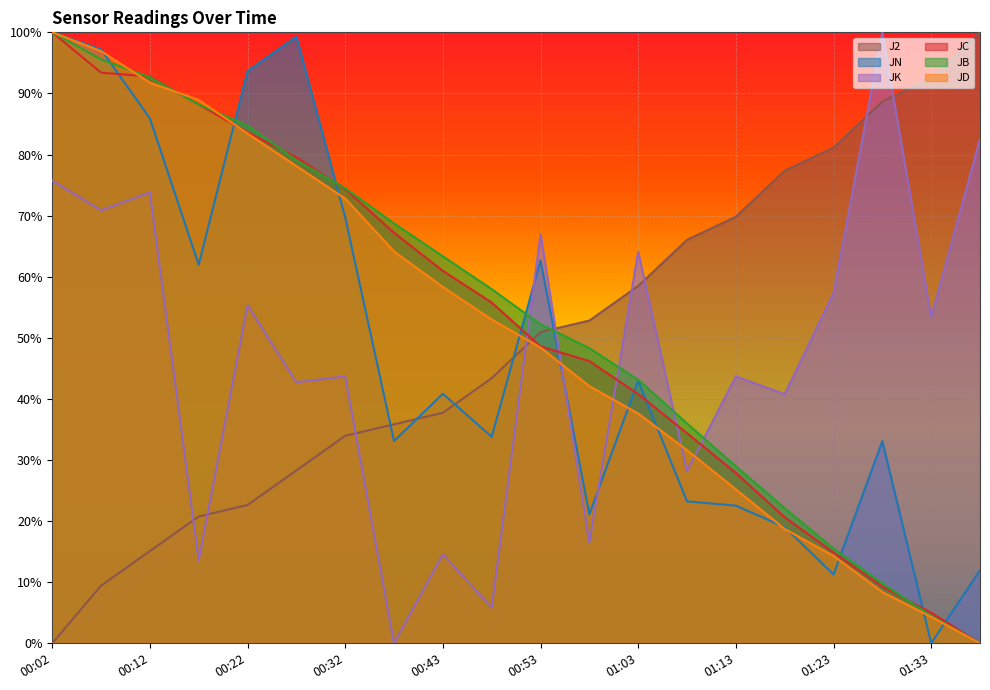

How many times do JK and J2 cross each other?

9